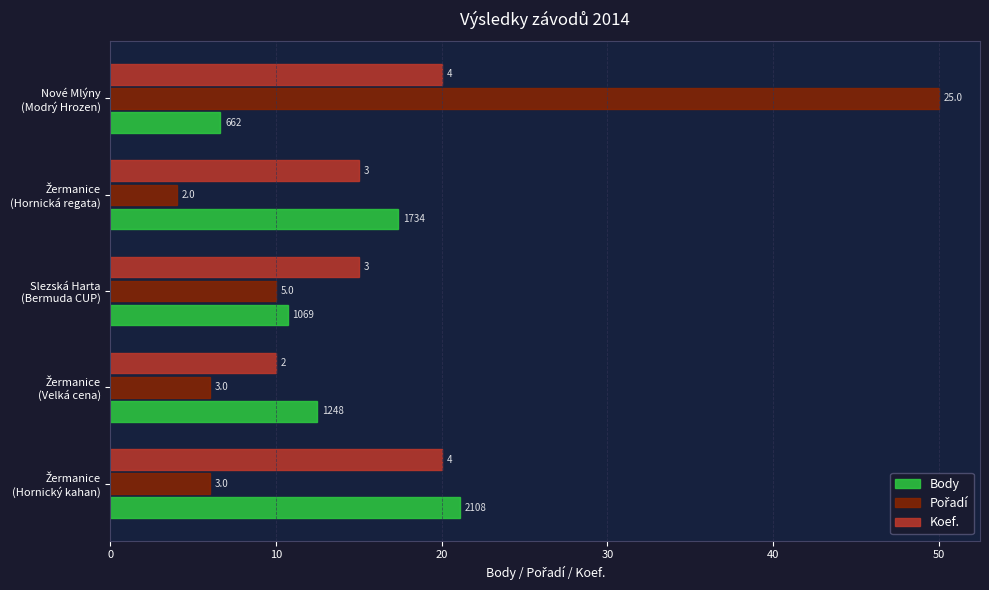

What are all the series names shown in the legend?

Body, Pořadí, Koef.